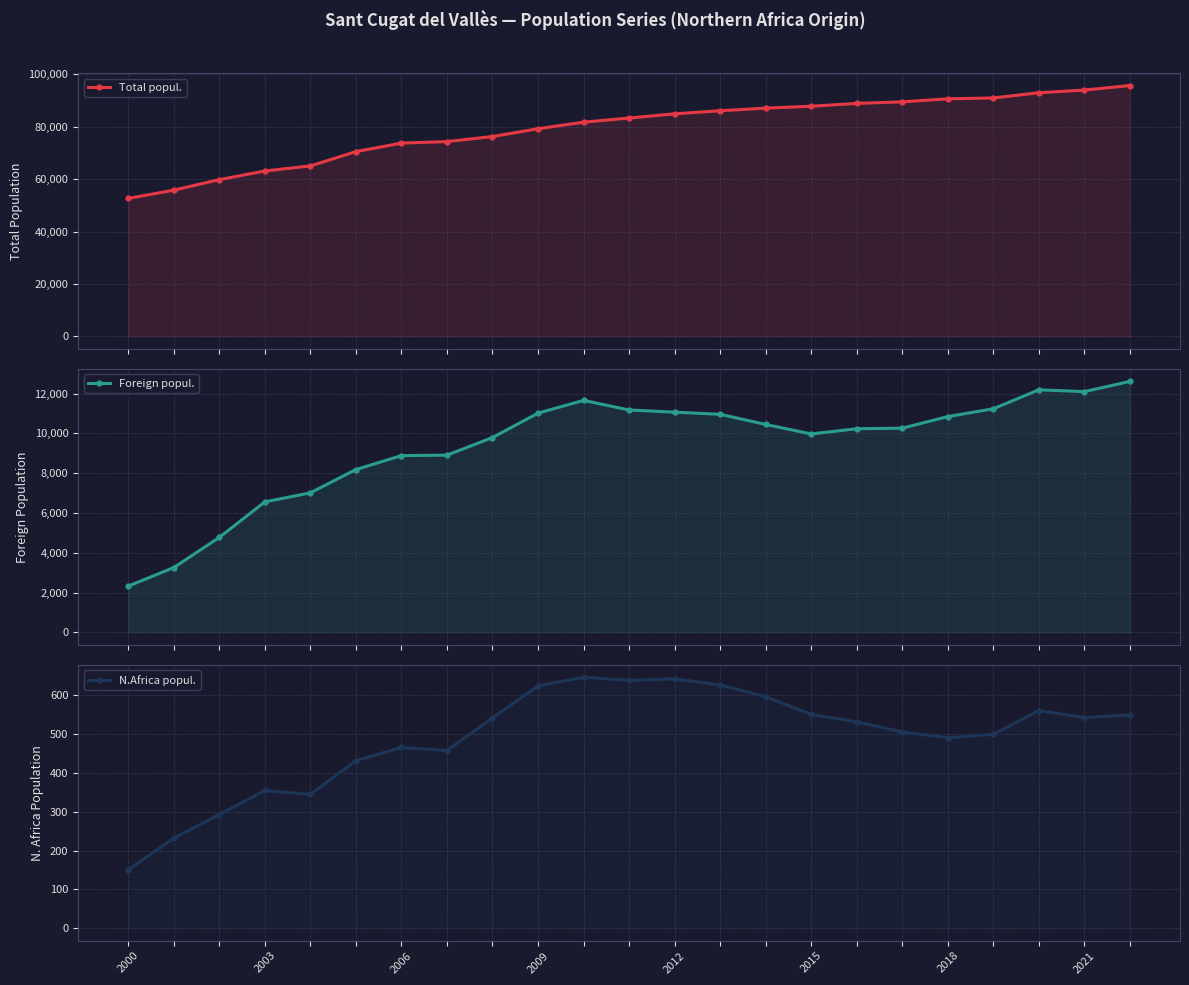

Which series has the widest spread of values?

Total popul.